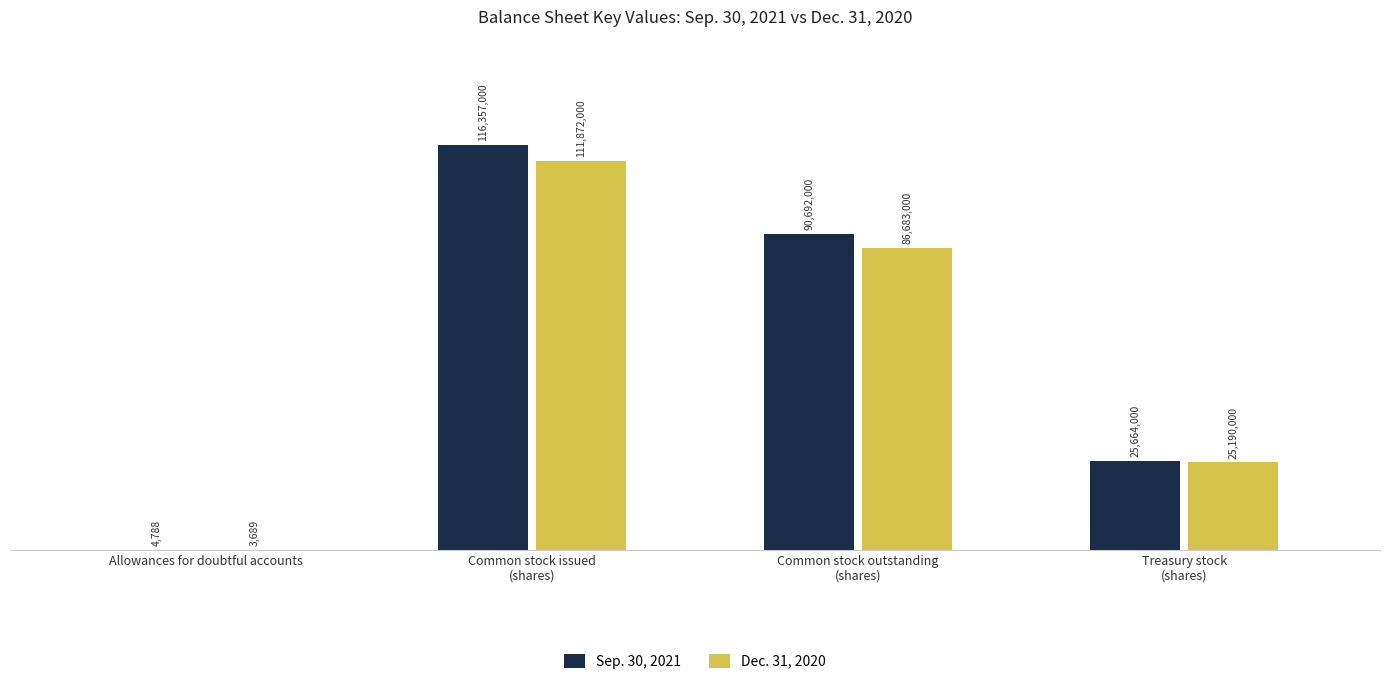

Are the bars grouped side by side (vs. stacked)?

Yes